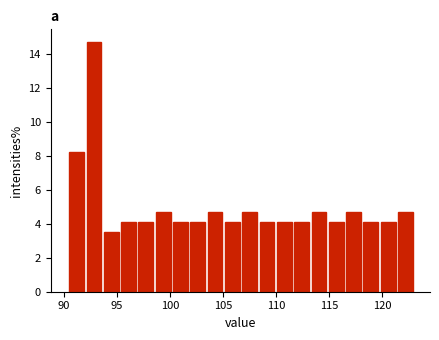

Read against the x-axis, roughly where is the centre of the tallest bar?

93.0